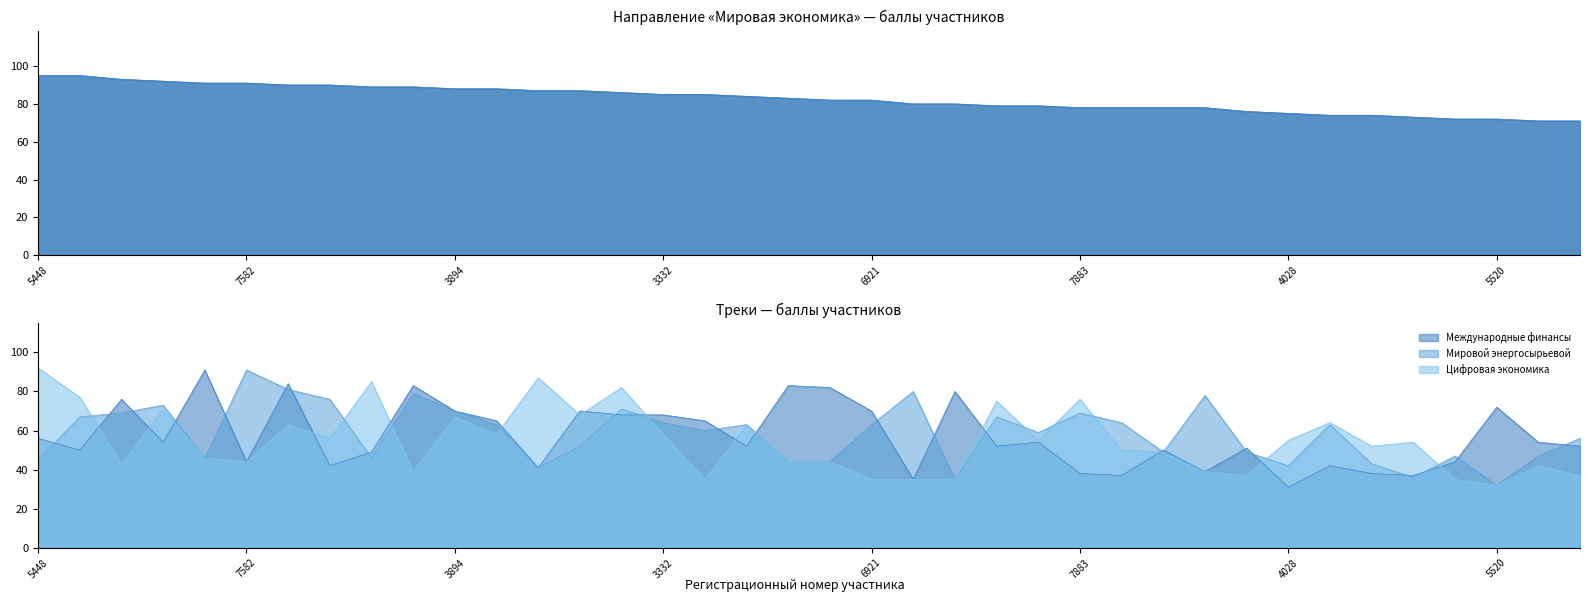

List the series in order of their peak value, lowest first.

Трек Международные финансы, Трек Мировой энергосырьевой, Трек Цифровая экономика, Направление Мировая экономика